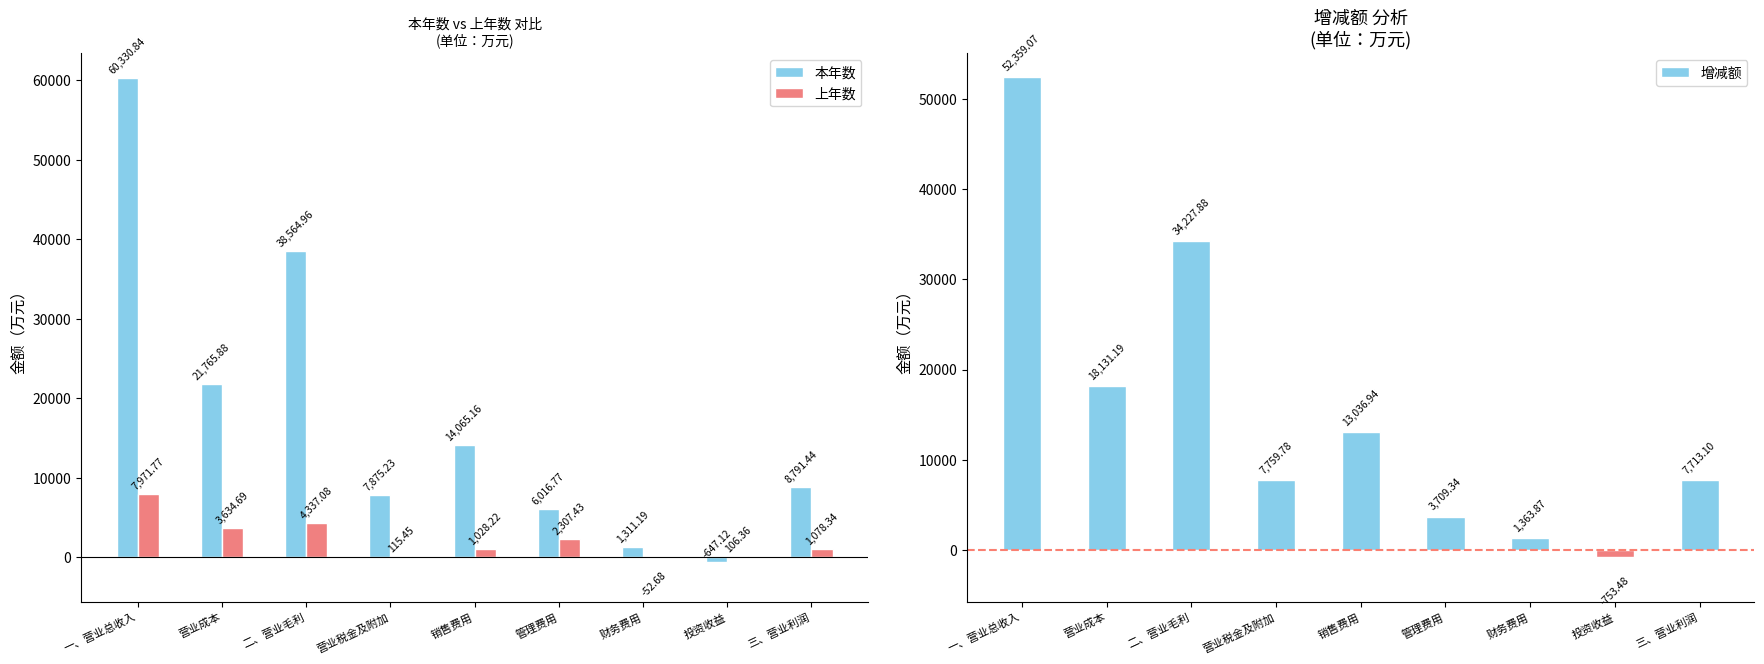

What is the label of the 7th bar from the right?

二、营业毛利